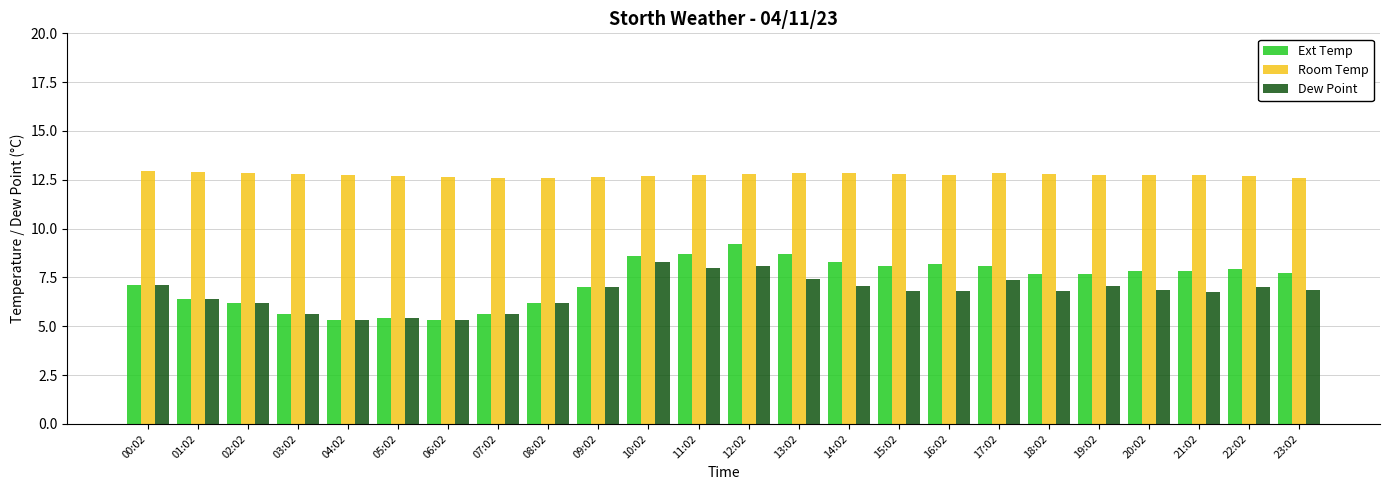

How many series are shown in this chart?

3